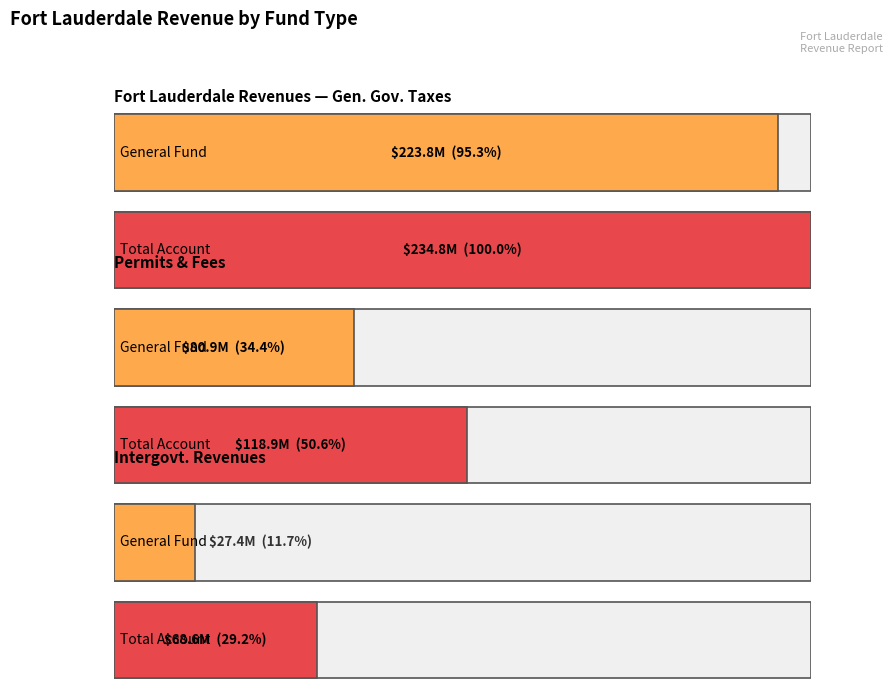

At which category is the sum across all series the highest?

General Government Taxes